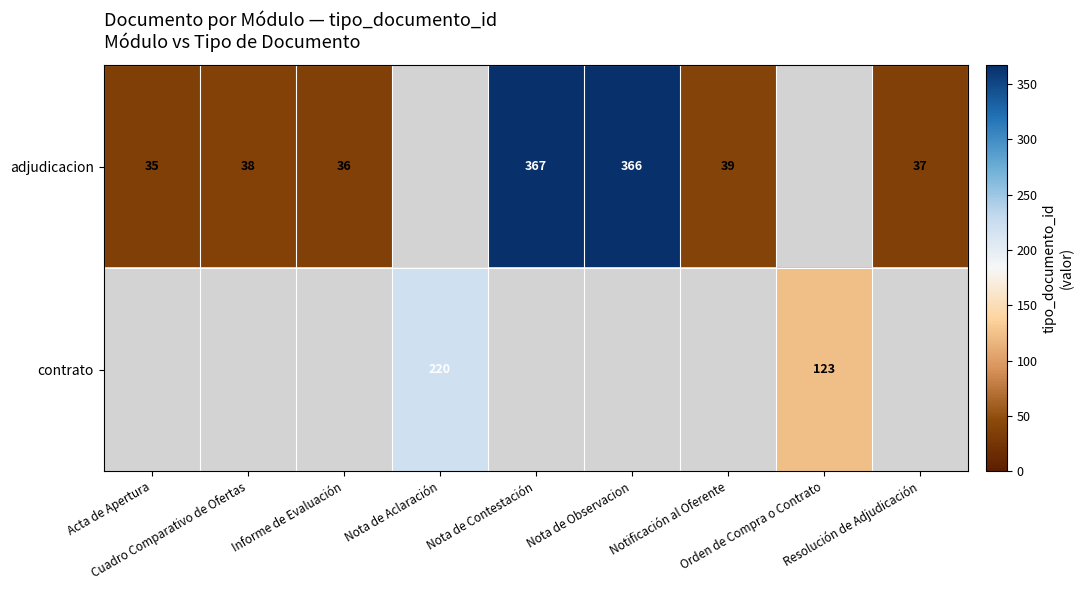

How many positive values does the adjudicacion series have?

7